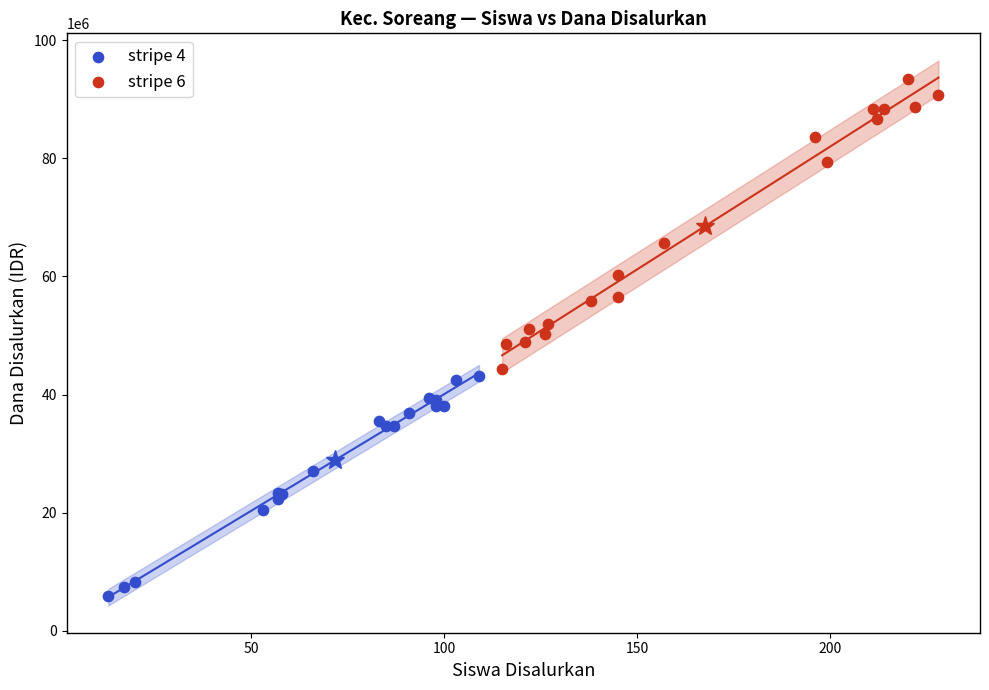

Which series contains the lowest Y value?

stripe 4